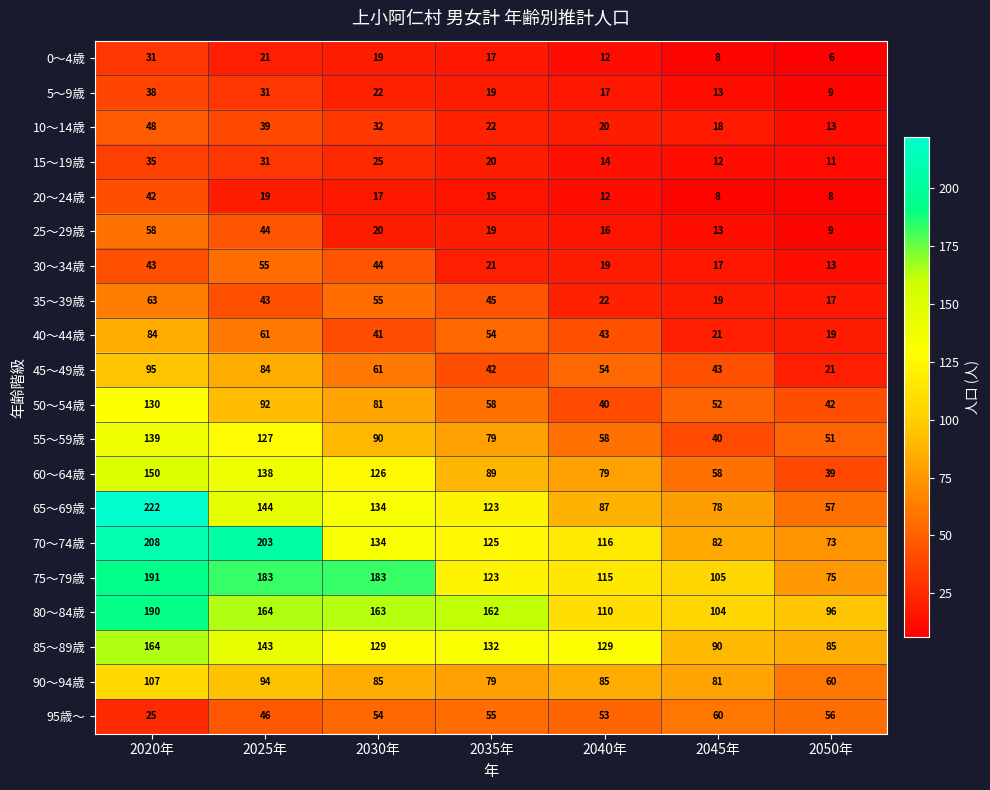

Which series has the widest spread of values?

65～69歳